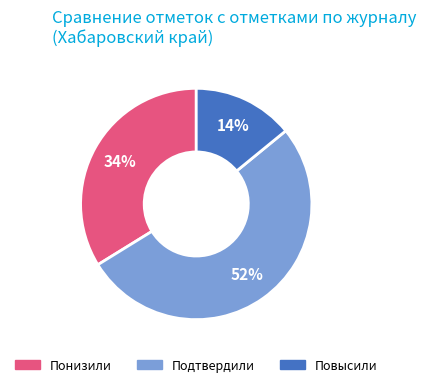

Do Повысили and Понизили together represent more than half of the pie?

No